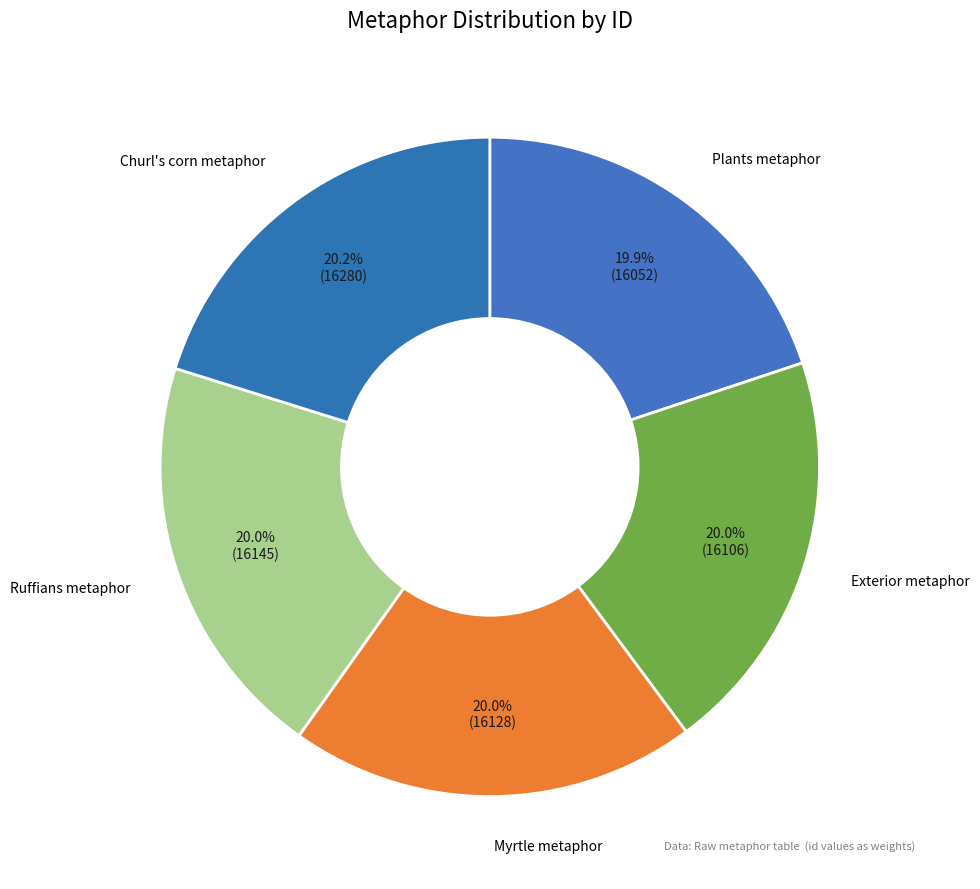

How many segments does this pie chart have?

5